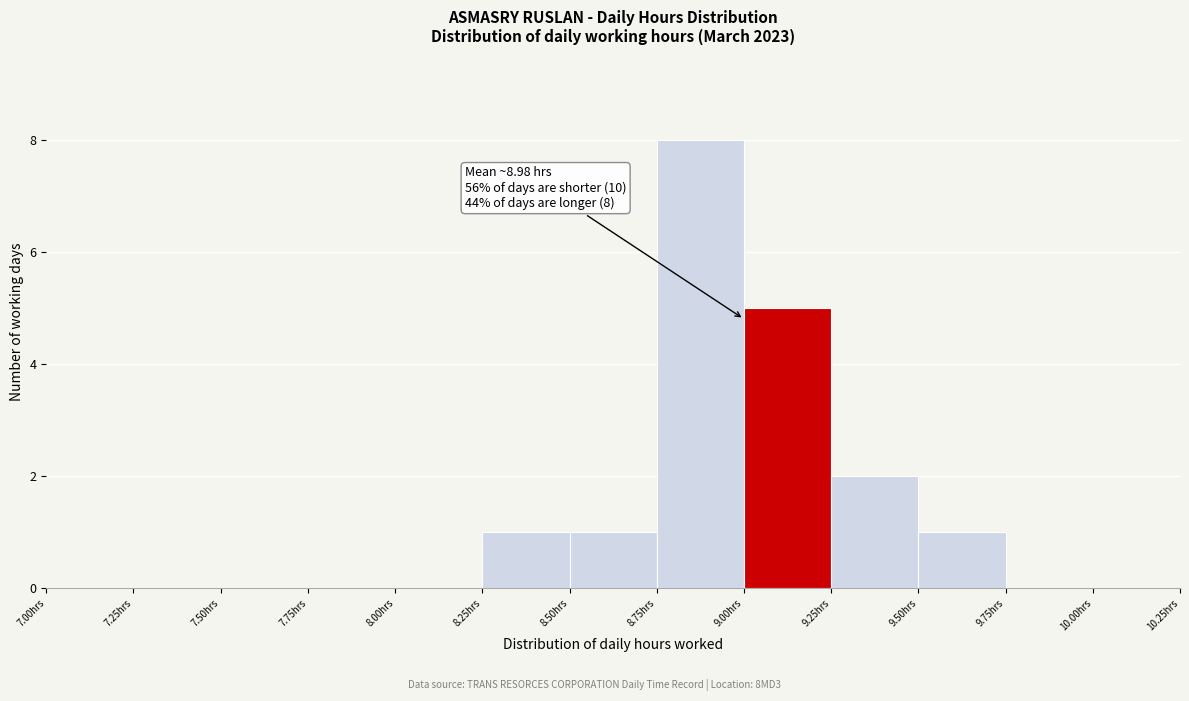

Which range on the x-axis has the tallest bar?

8.75 to 9.00